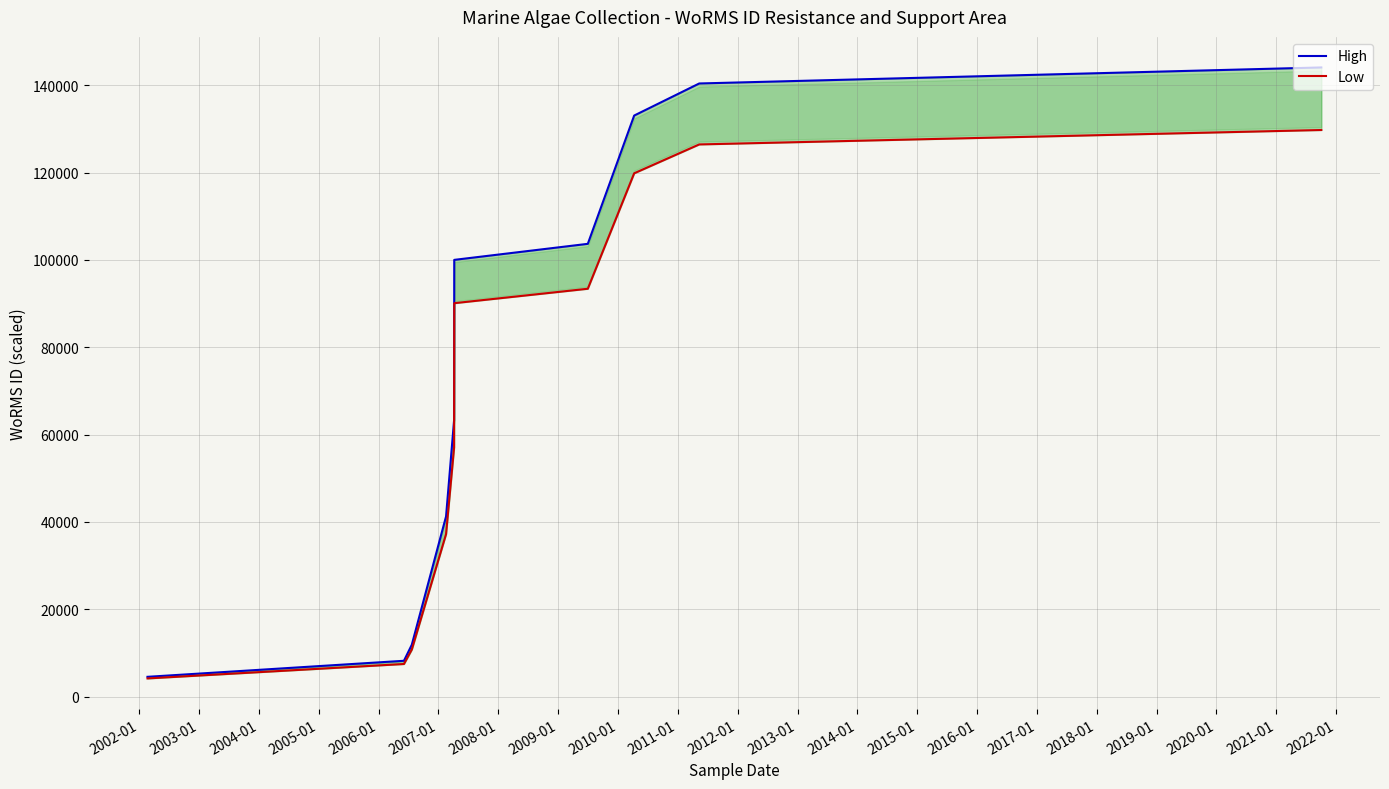

List the series in order of their peak value, lowest first.

Low, High